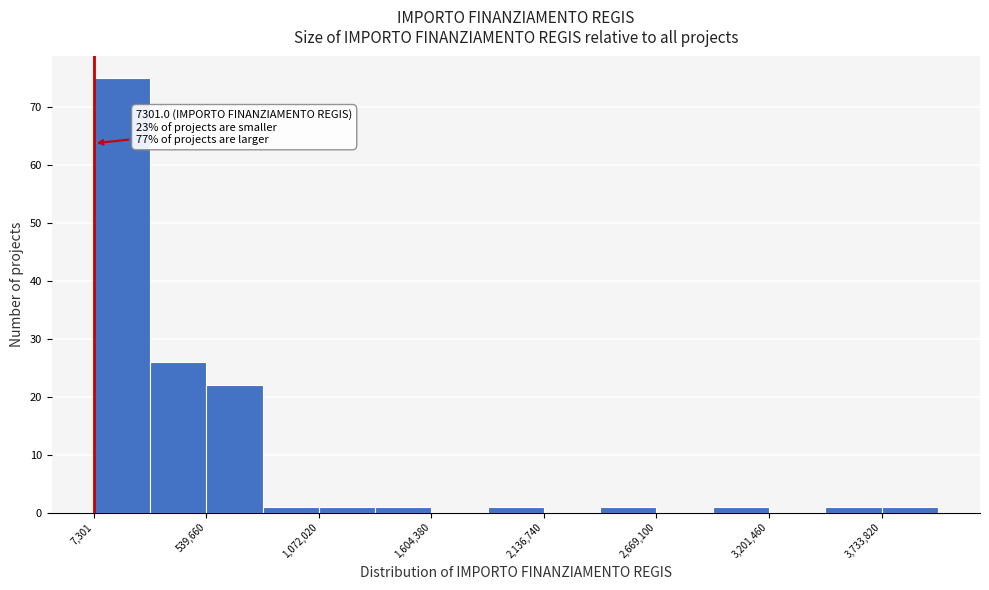

Around what value on the x-axis is the tallest bar? Give the approximate position of its centre, as read against the axis.

100000